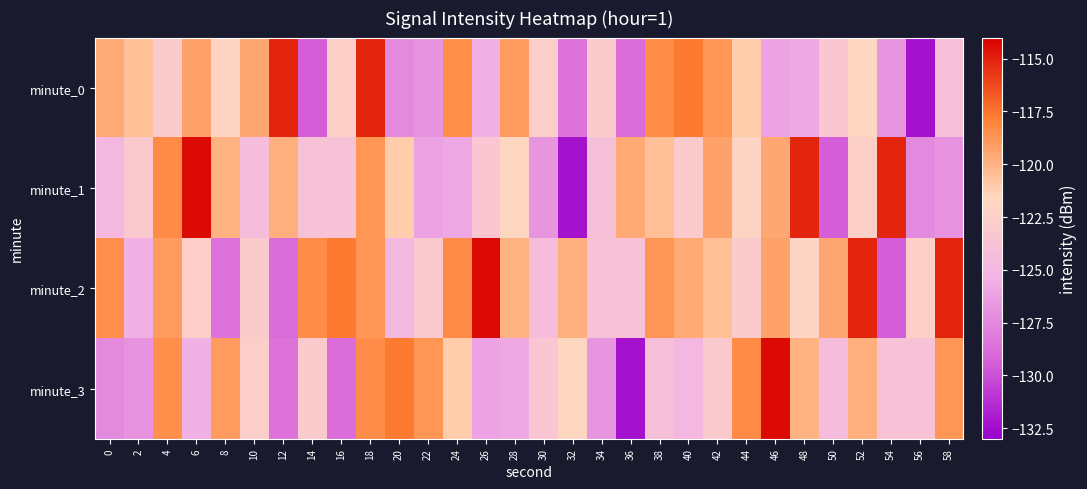

Which has a higher value, 24 or 40?

40